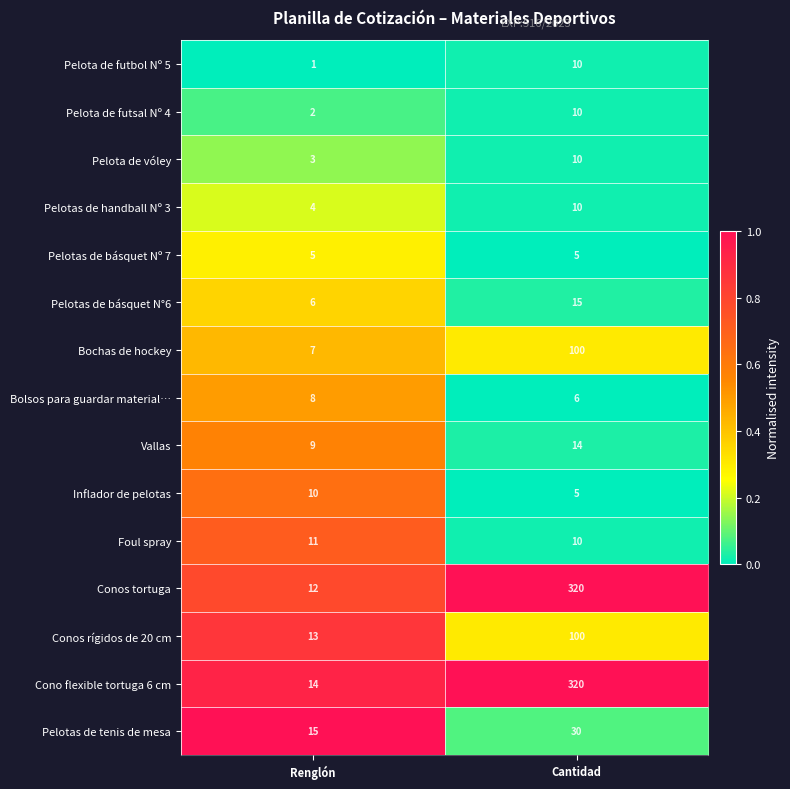

At which label is Conos rígidos de 20 cm closest to 56?

Renglón